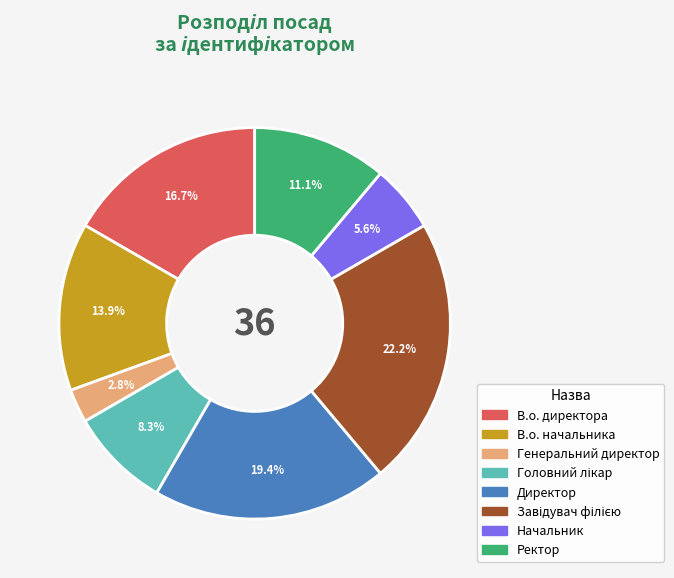

Is the sum of Директор and Генеральний директор greater than half?

No